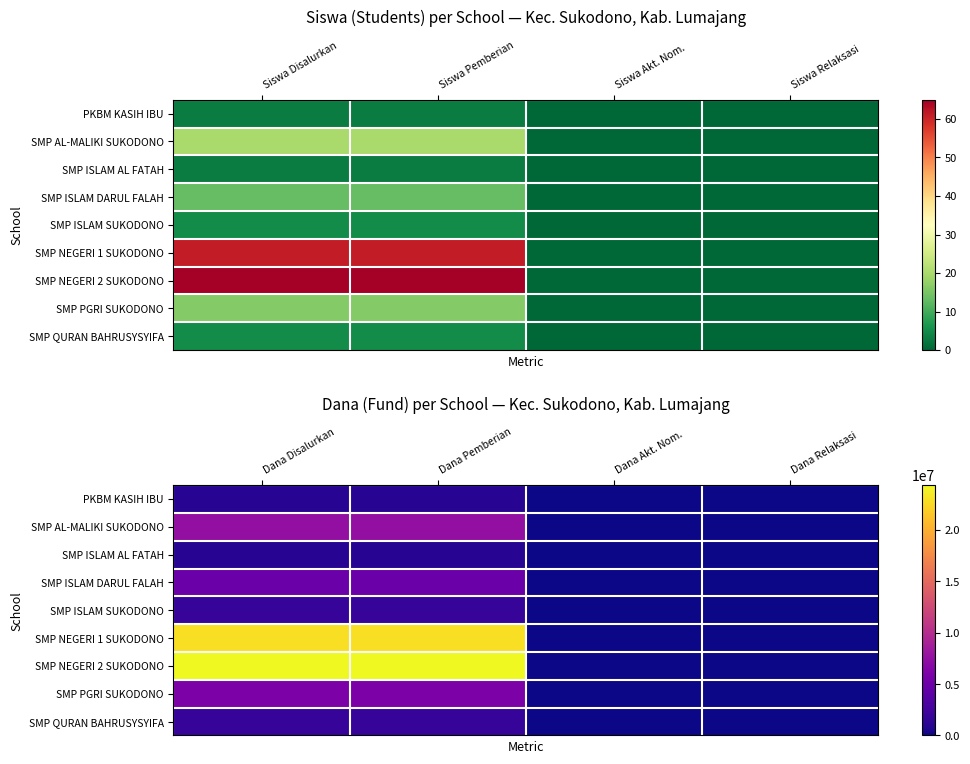

At how many categories does at least one series exceed 5883232?

2